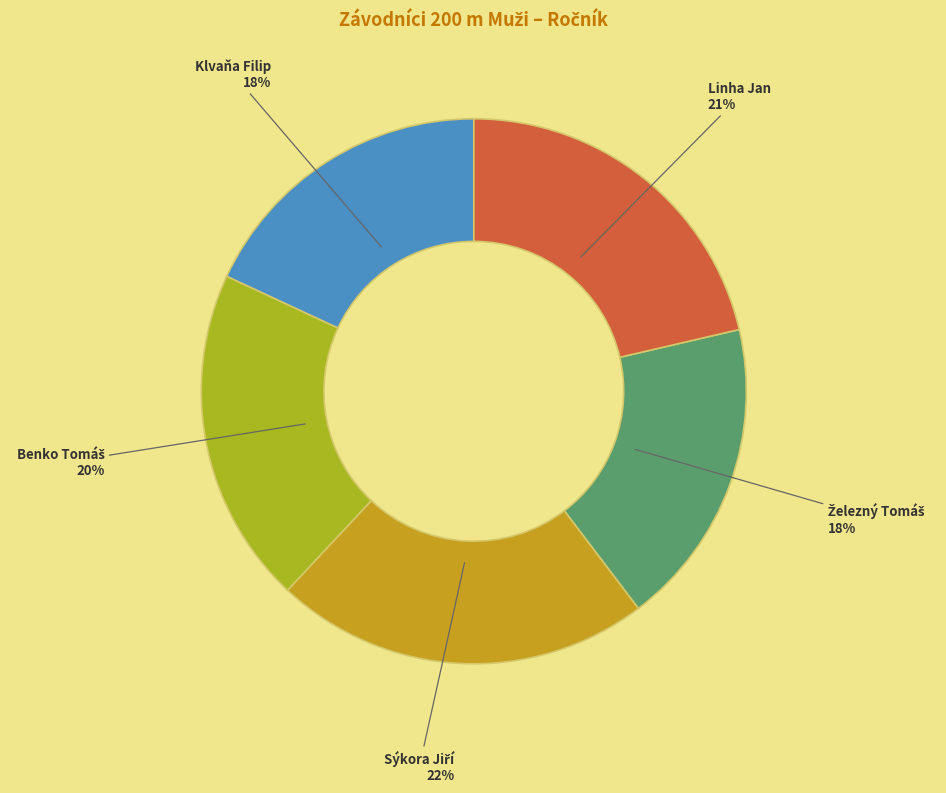

Is it true that Klvaňa Filip is 4% of the pie?

False